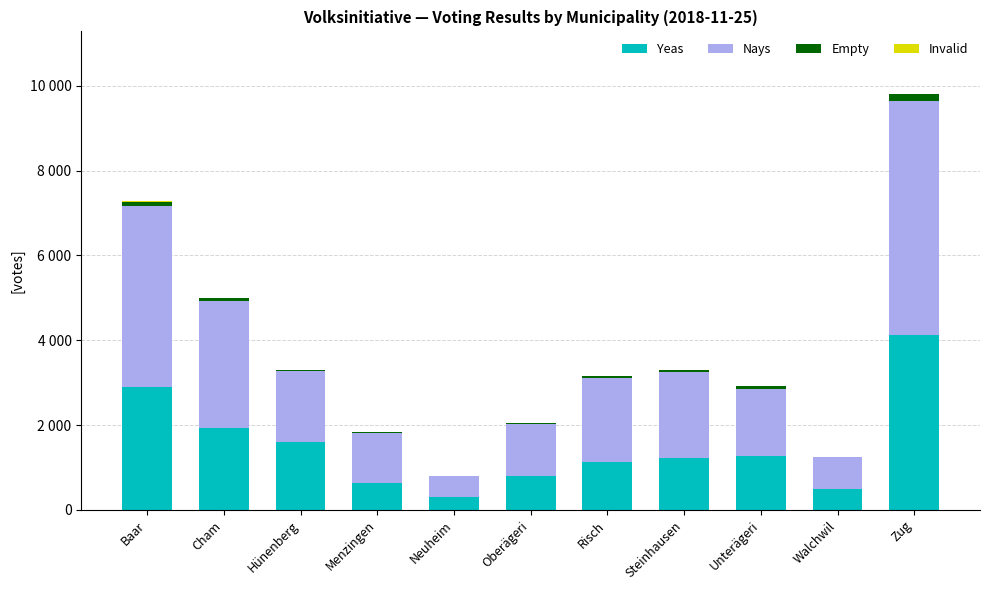

At which label is Invalid closest to 3?

Hünenberg